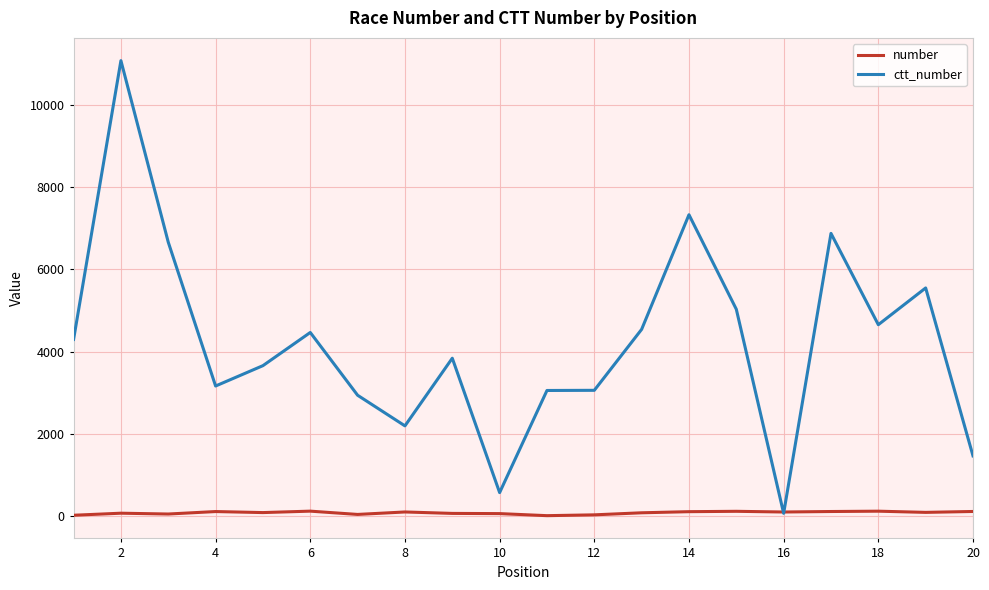

Which series ends up on top after the final intersection of number and ctt_number?

ctt_number